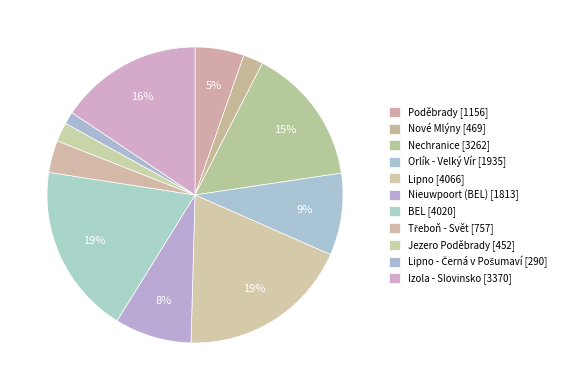

To the nearest percent, what is the difference between the largest and smallest slice percentages?

17%